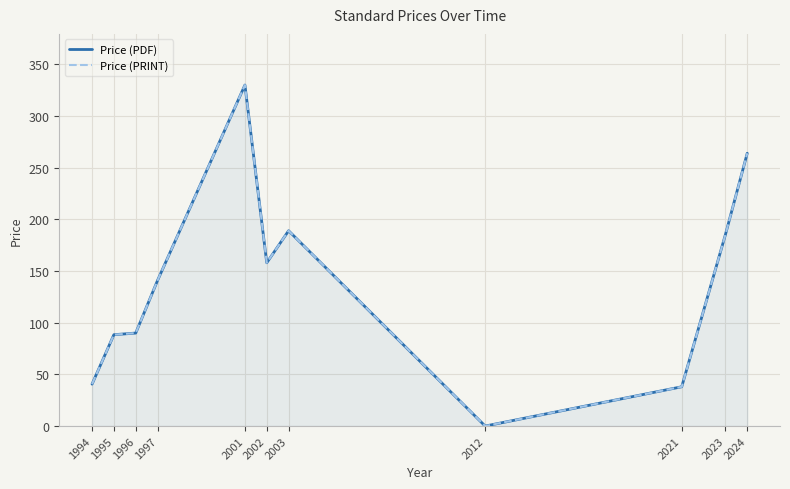

At which category does the chart reach its minimum across all series?

2012